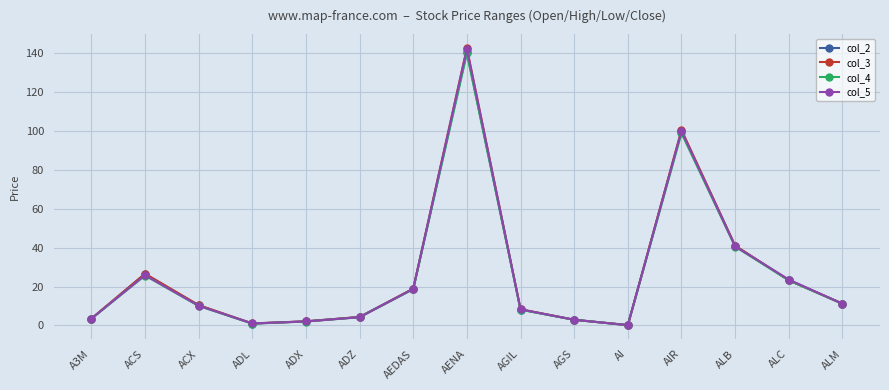

What is the difference between the col_3 values at ACS and ALM?

15.4